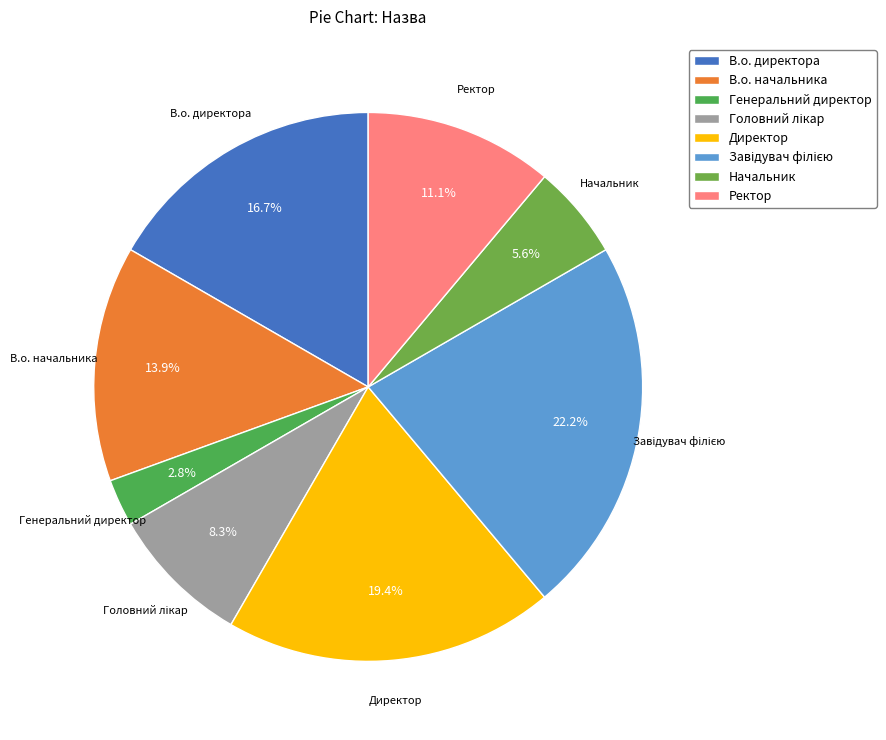

The Ректор slice represents 11% of the pie. True or false?

True